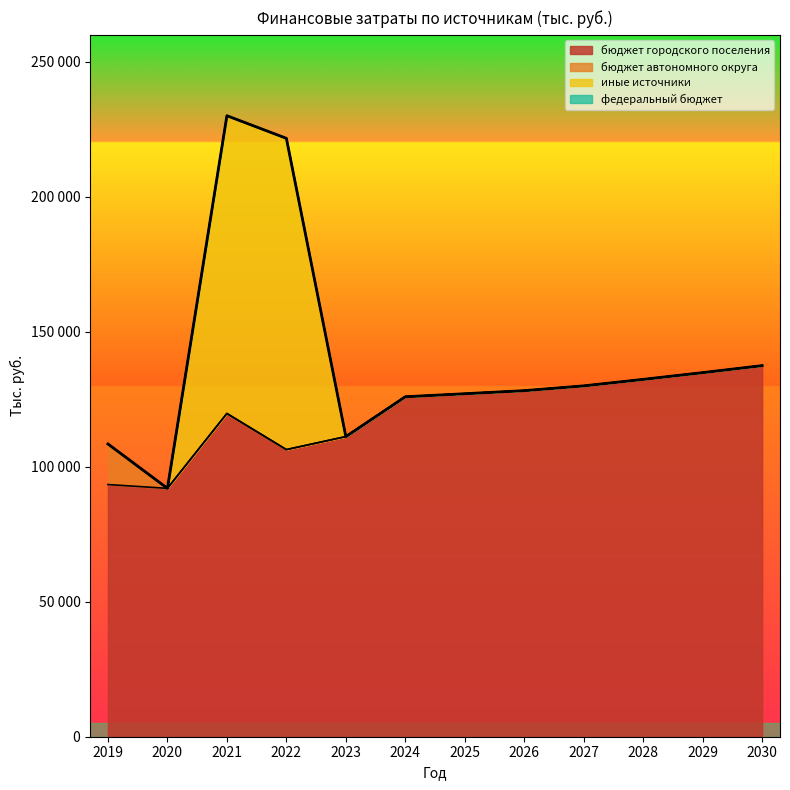

Does the chart have visible grid lines?

No